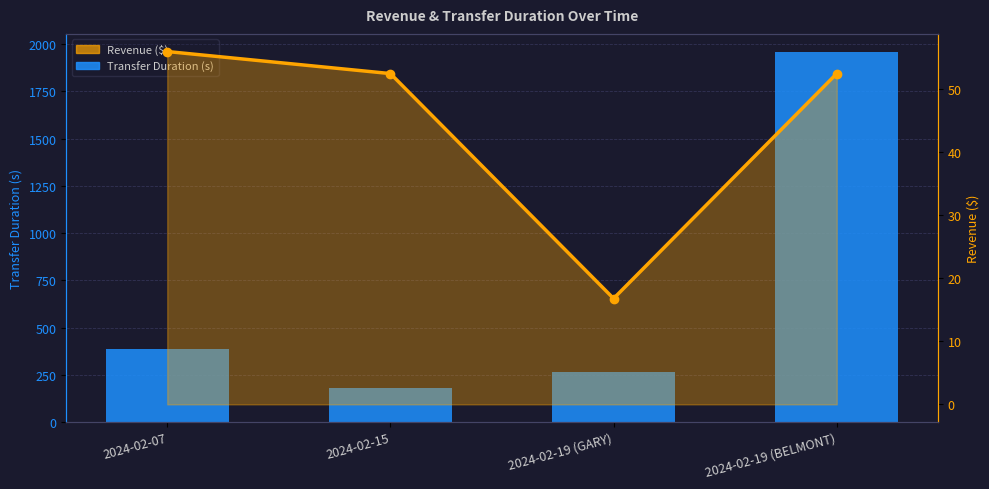

What is the total value across all series at 2024-02-15?

230.5